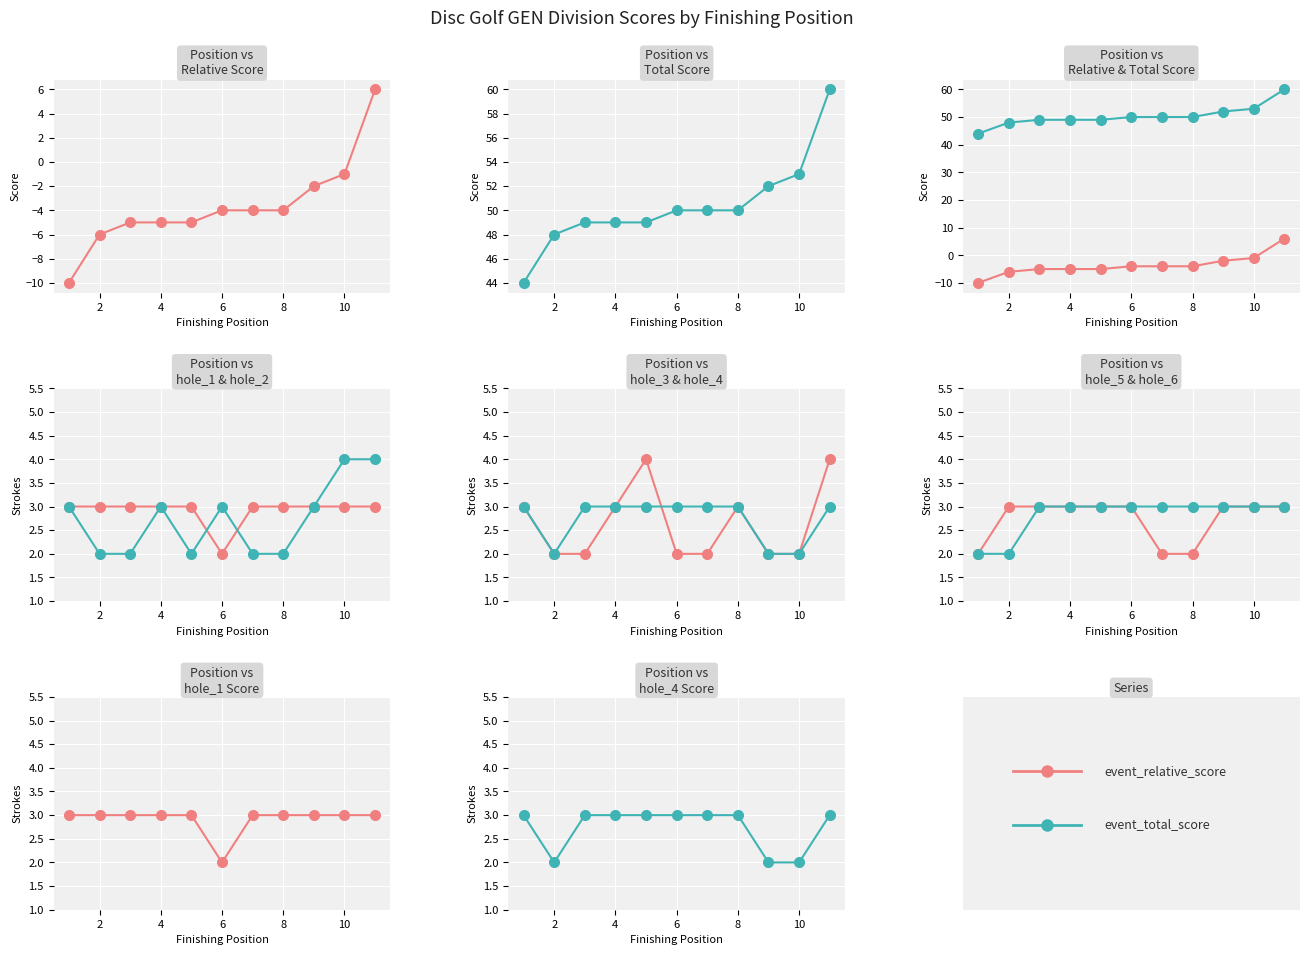

How many lines are shown in the chart?

2